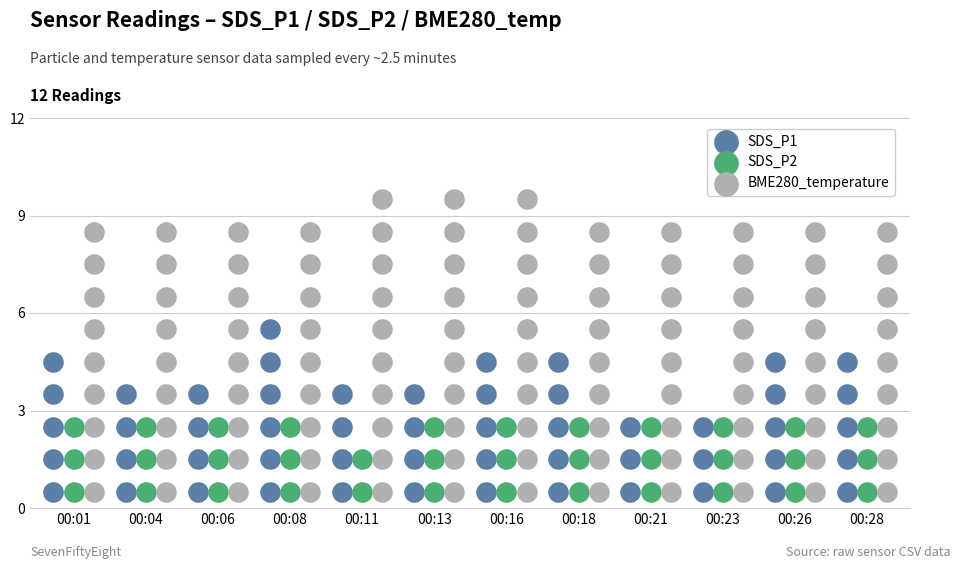

Which series has the widest spread of Y values?

SDS_P1